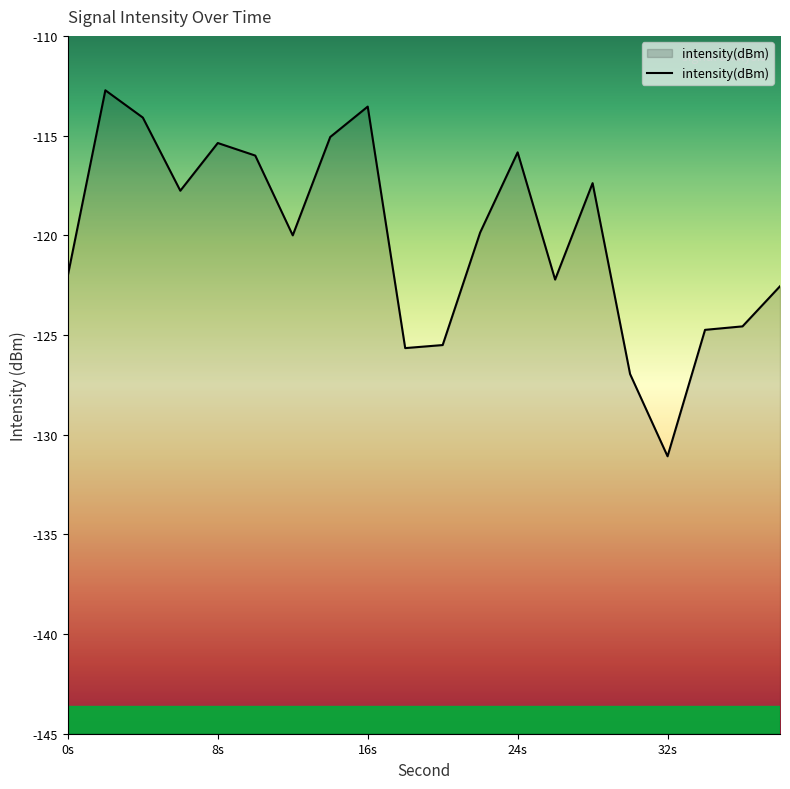

At which label is the value closest to -121?

12